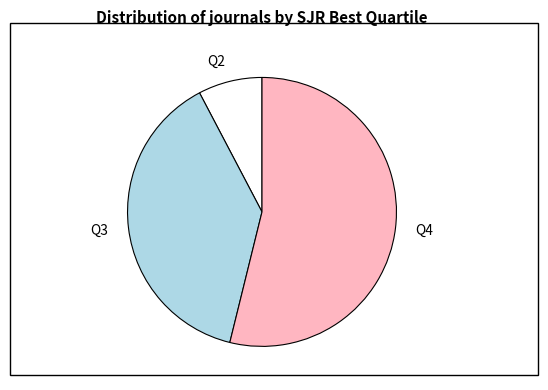

What is the largest slice in the pie chart?

Q4